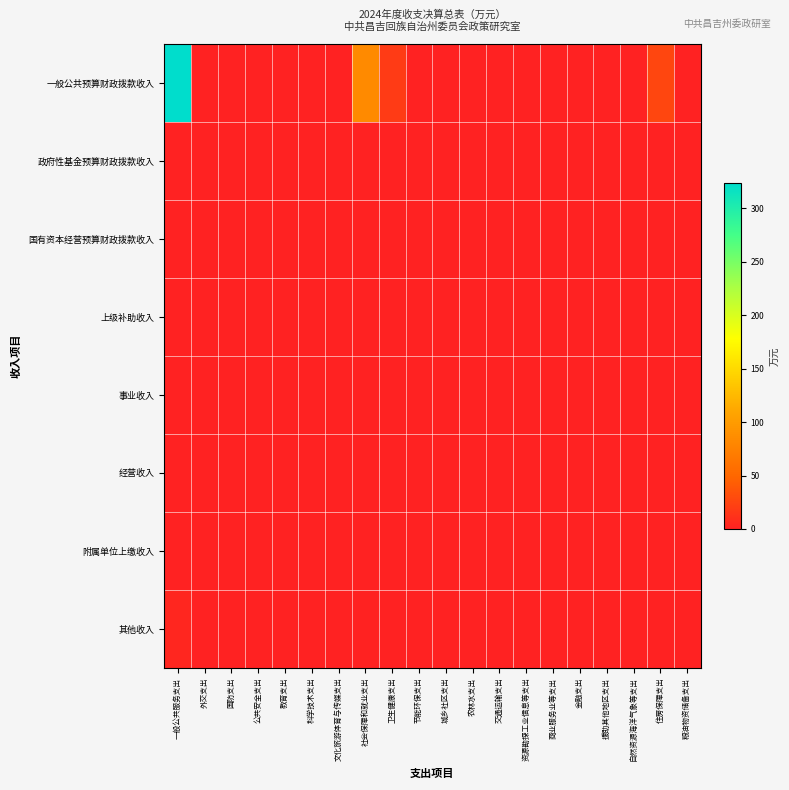

What is the difference between the highest and lowest values at 卫生健康支出?

18.6